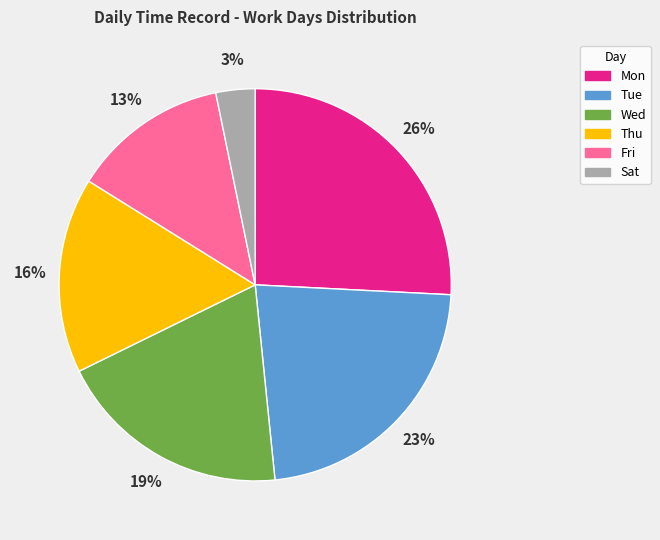

Rank the categories by value from lowest to highest.

Sat, Fri, Thu, Wed, Tue, Mon